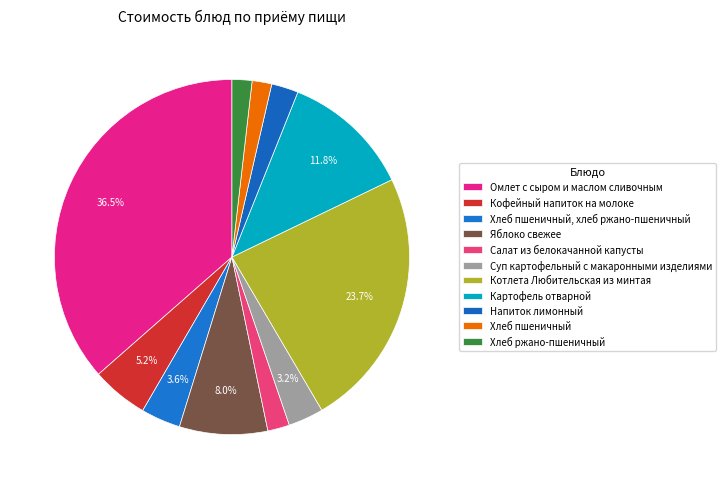

How many segments does this pie chart have?

11